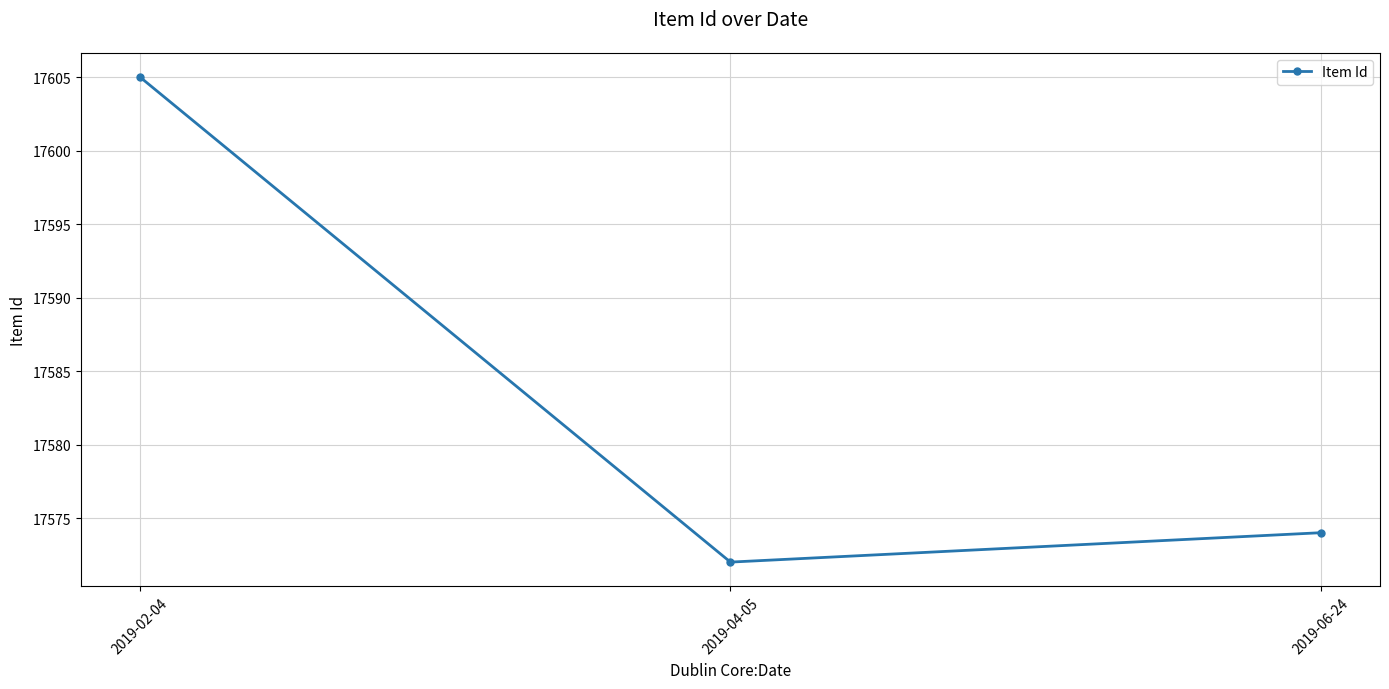

Rank the categories by value from highest to lowest.

2019-02-04, 2019-06-24, 2019-04-05